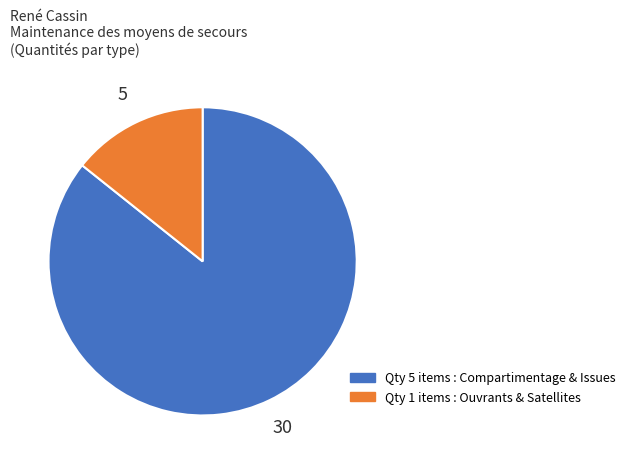

Does any single category account for the majority?

Yes